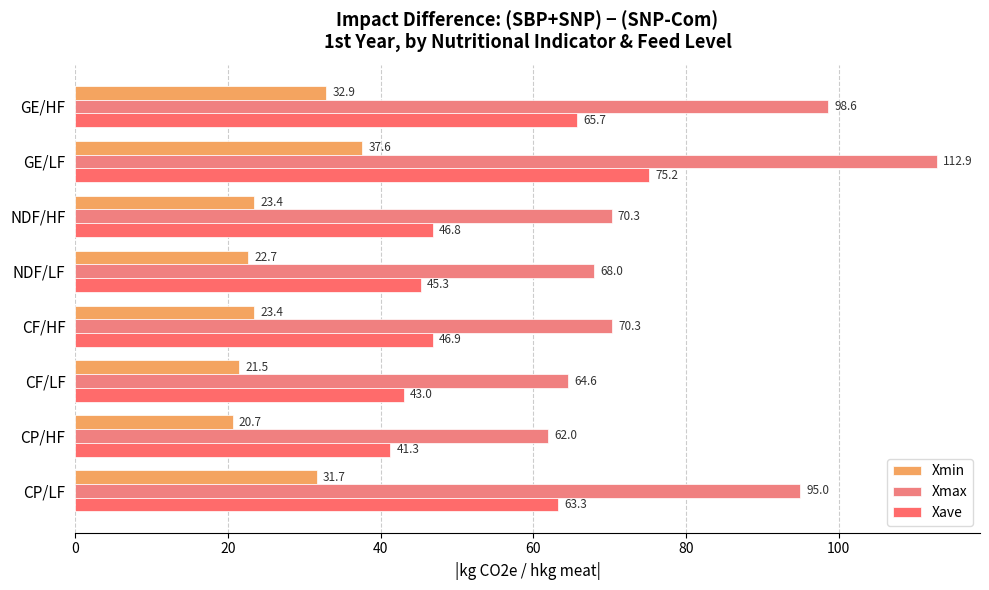

Which series has the largest total across all categories?

Xmax